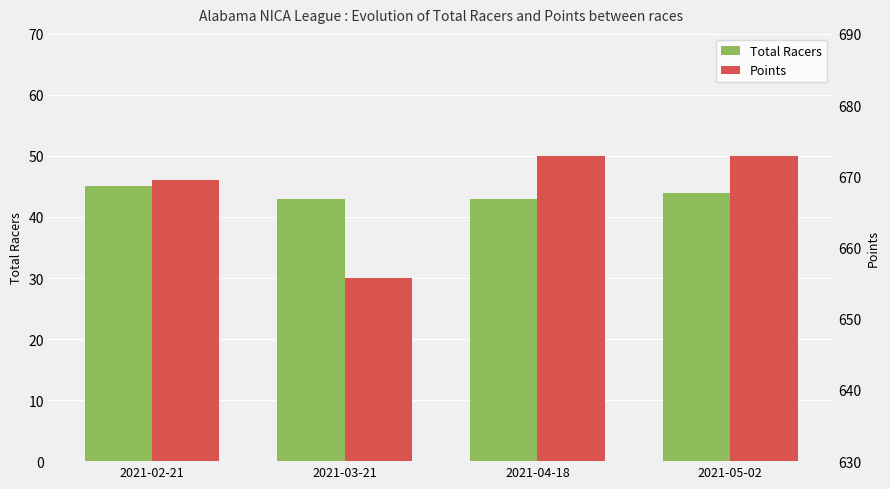

What is the average value of the Total Racers series?

43.8